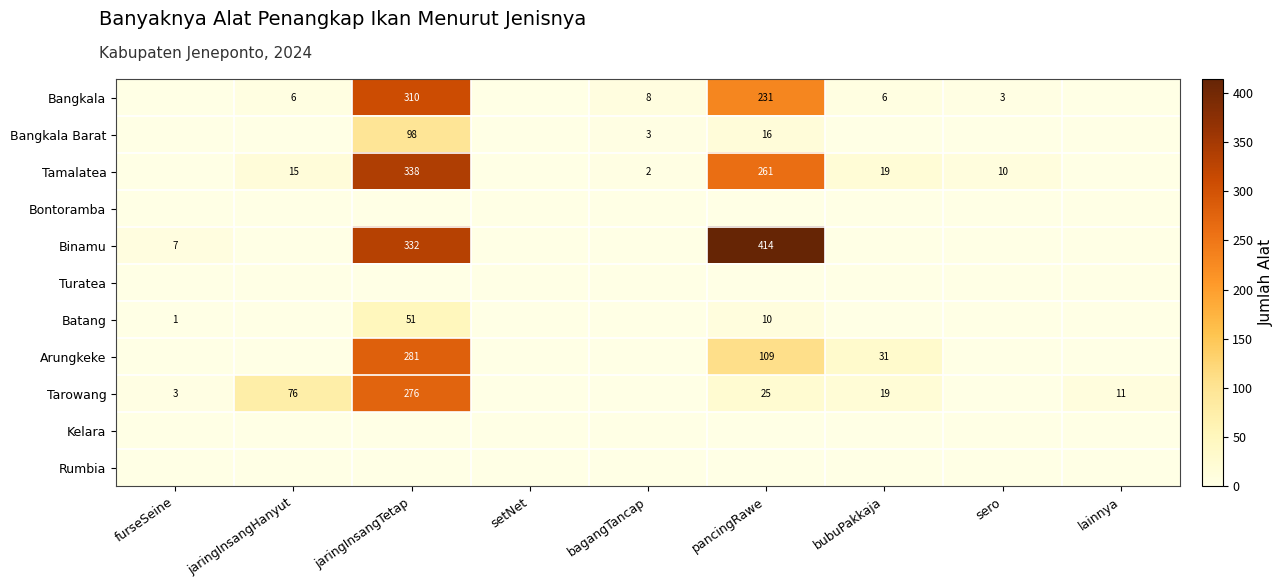

Is it true that Tamalatea equals 456 at pancingRawe?

False